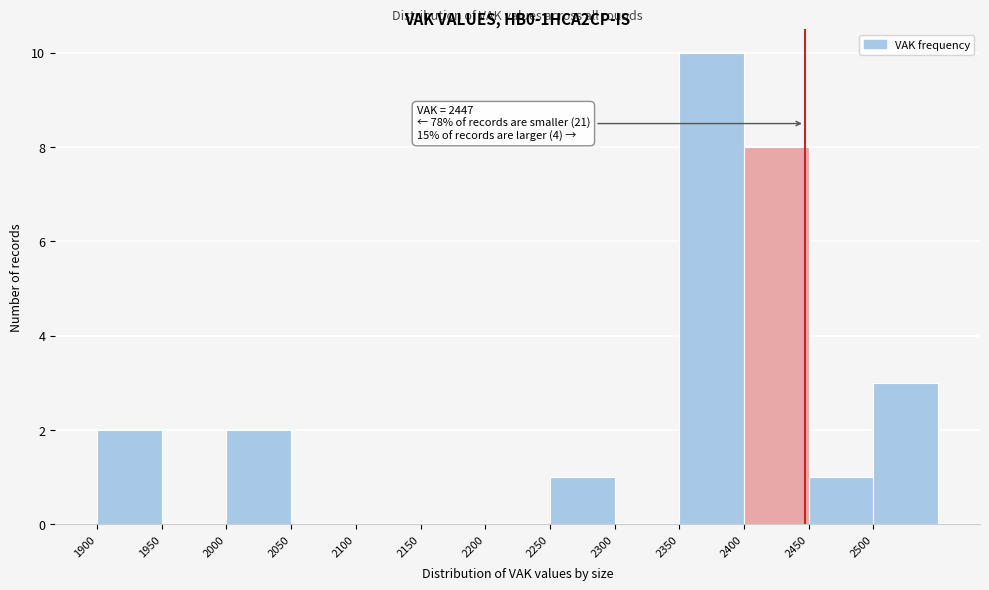

Over which range of the x-axis is the bar tallest?

2350 to 2400